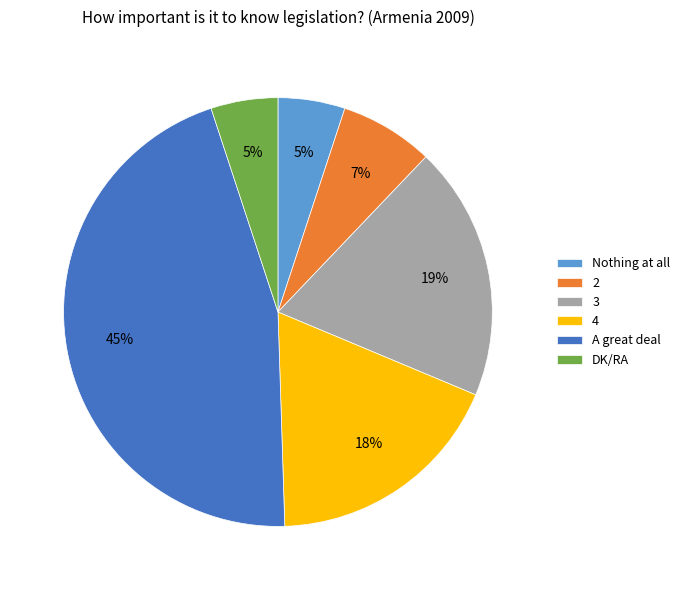

Do A great deal and Nothing at all together represent more than half of the pie?

Yes